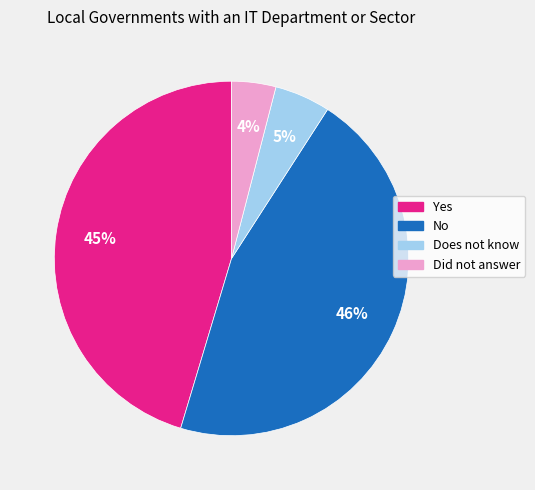

Between Does not know and Yes, which is larger?

Yes